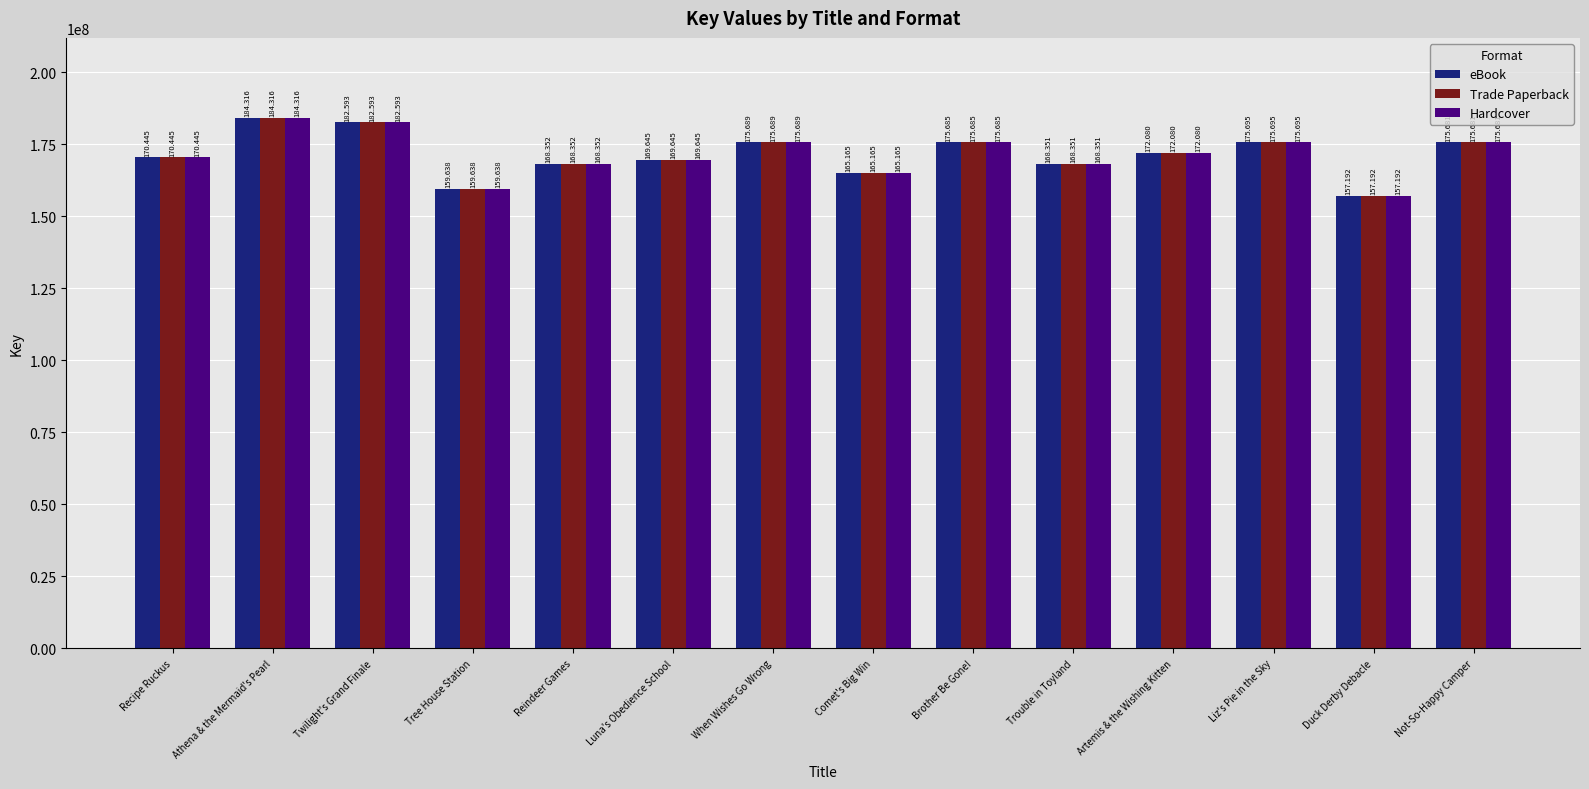

What are all the series names shown in the legend?

eBook, Trade Paperback, Hardcover